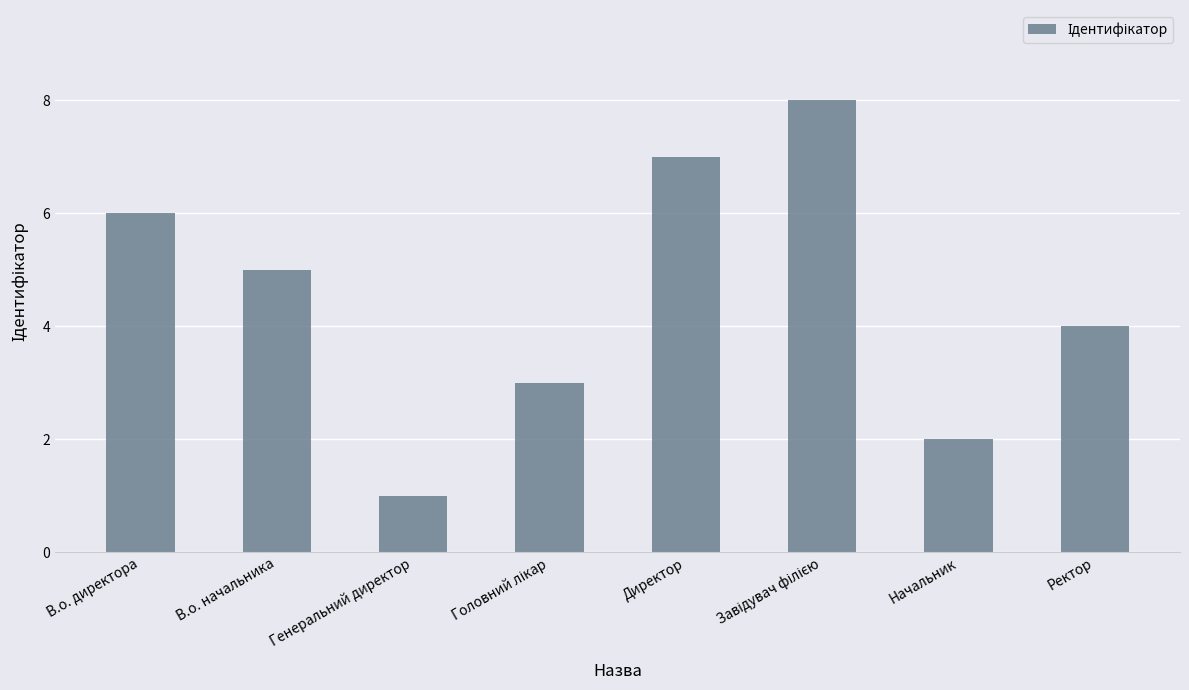

What is the maximum value shown in the chart?

8